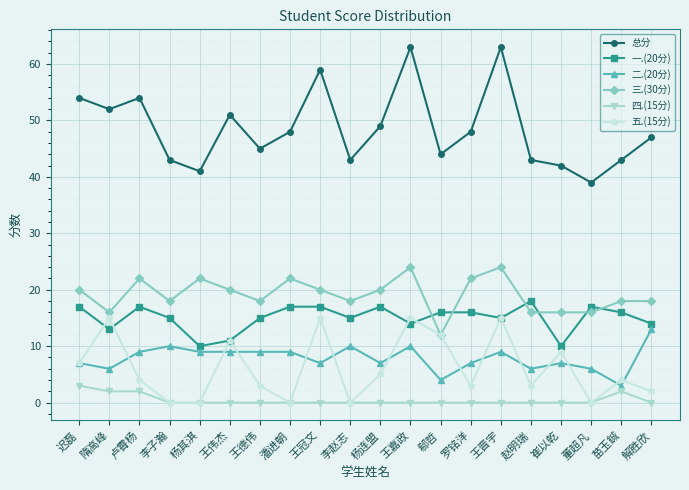

True or false: 一.(20分) and 二.(20分) intersect in this chart.

False